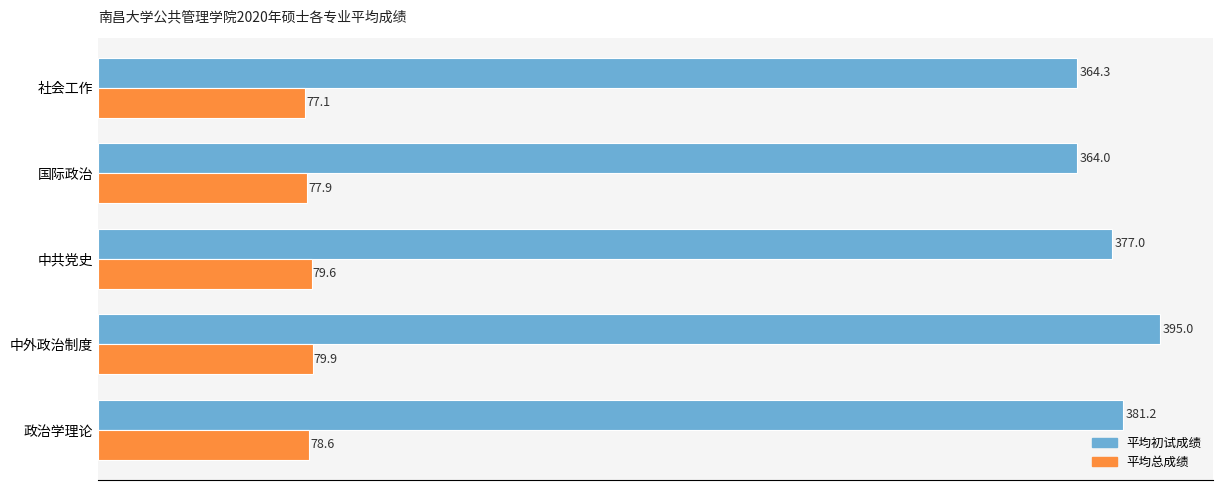

At 社会工作, list the series in order from largest to smallest.

平均初试成绩, 平均总成绩